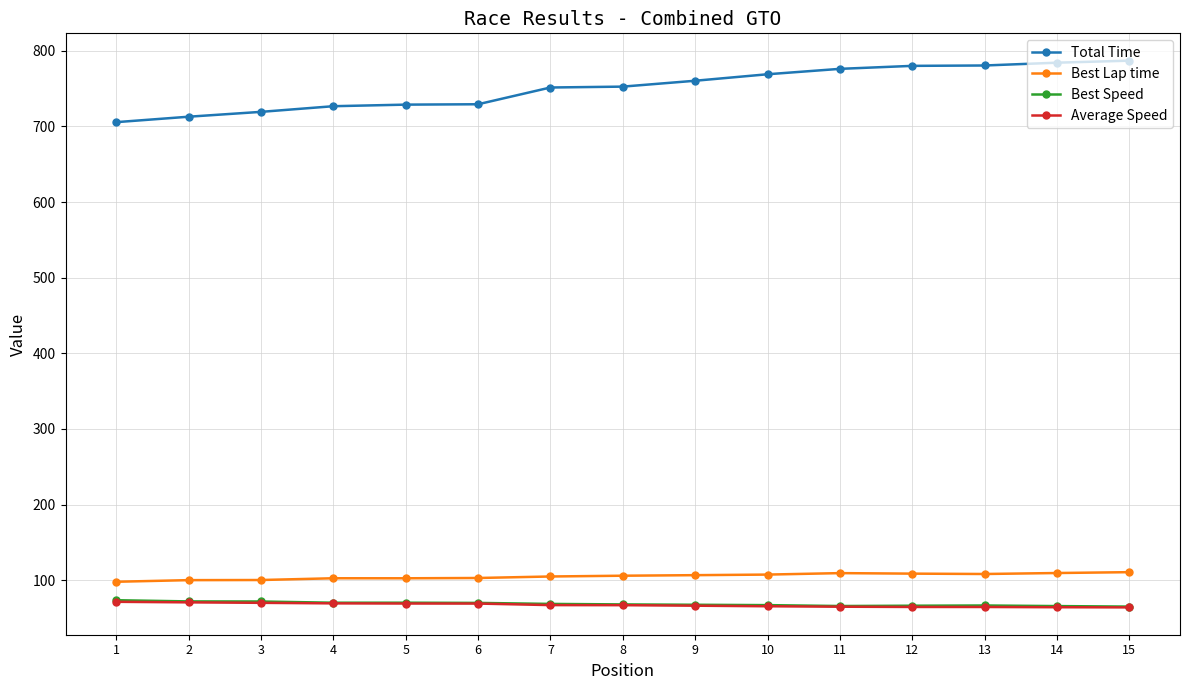

What is the minimum value shown in the chart?

64.0